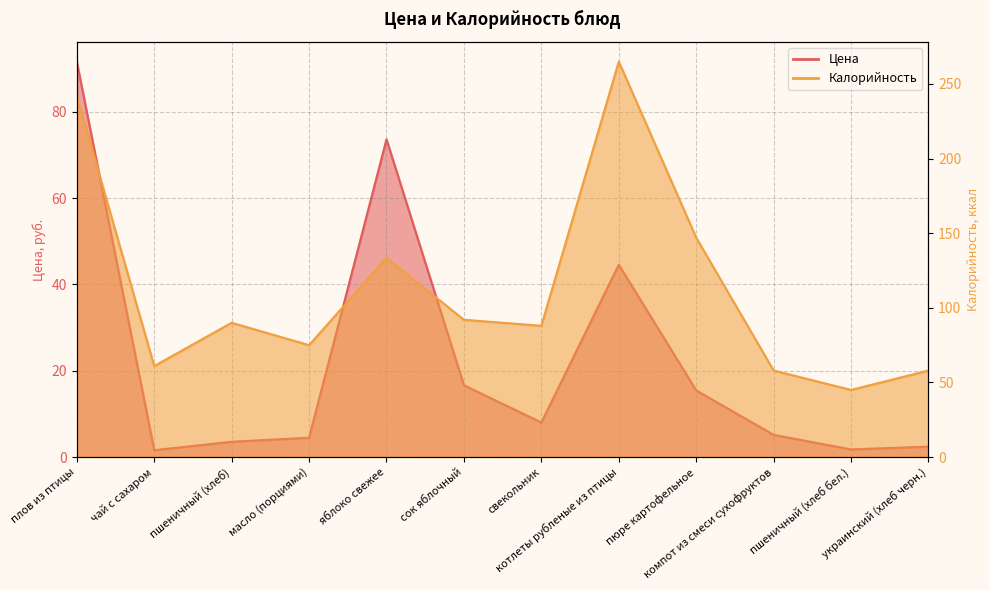

The Цена series shows 1.9 at пшеничный (хлеб). True or false?

False